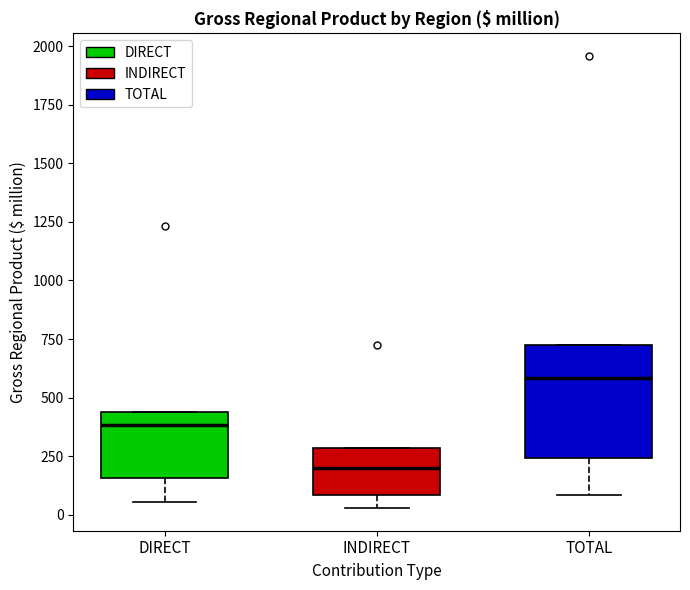

Which box is the tallest, from its lower edge to its upper edge?

TOTAL